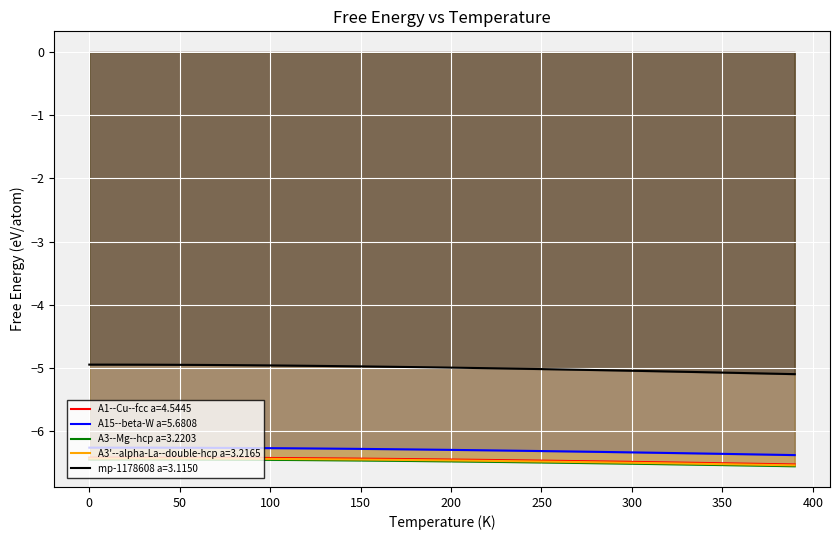

At which category does the chart reach its minimum across all series?

390